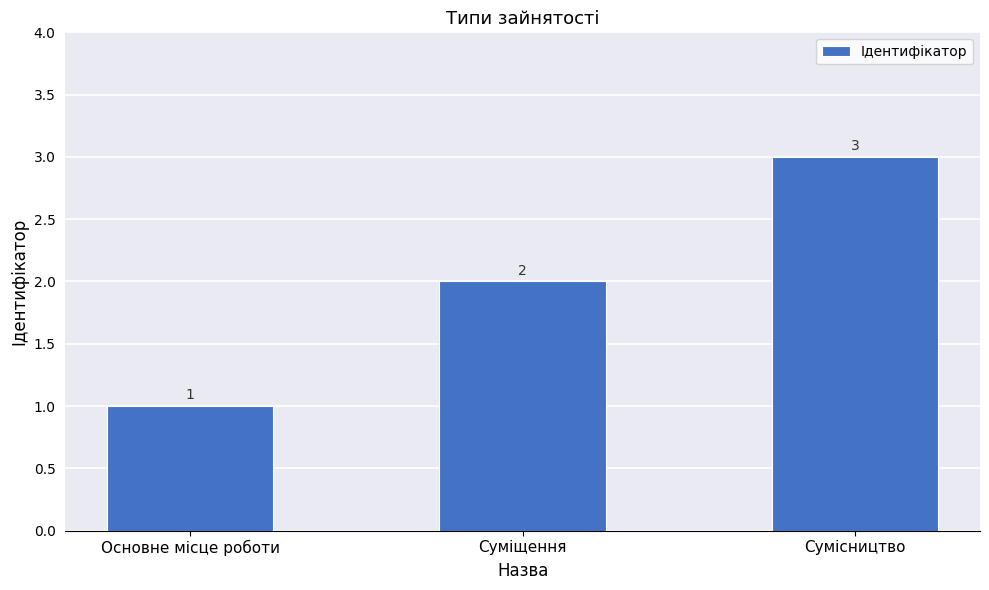

What is the label of the 3rd bar from the right?

Основне місце роботи